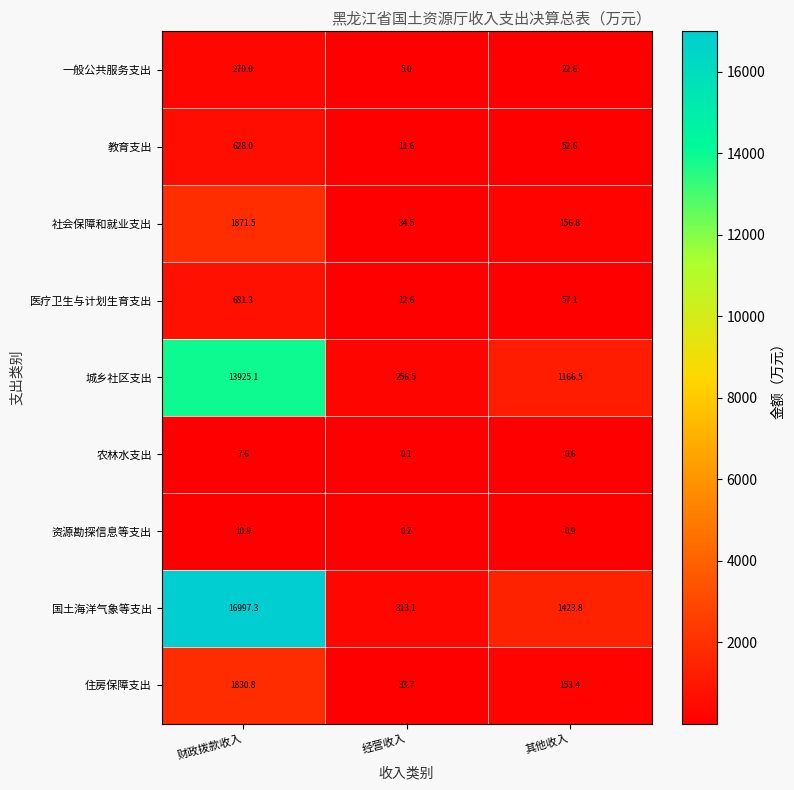

At which category is the sum across all series the highest?

财政拨款收入